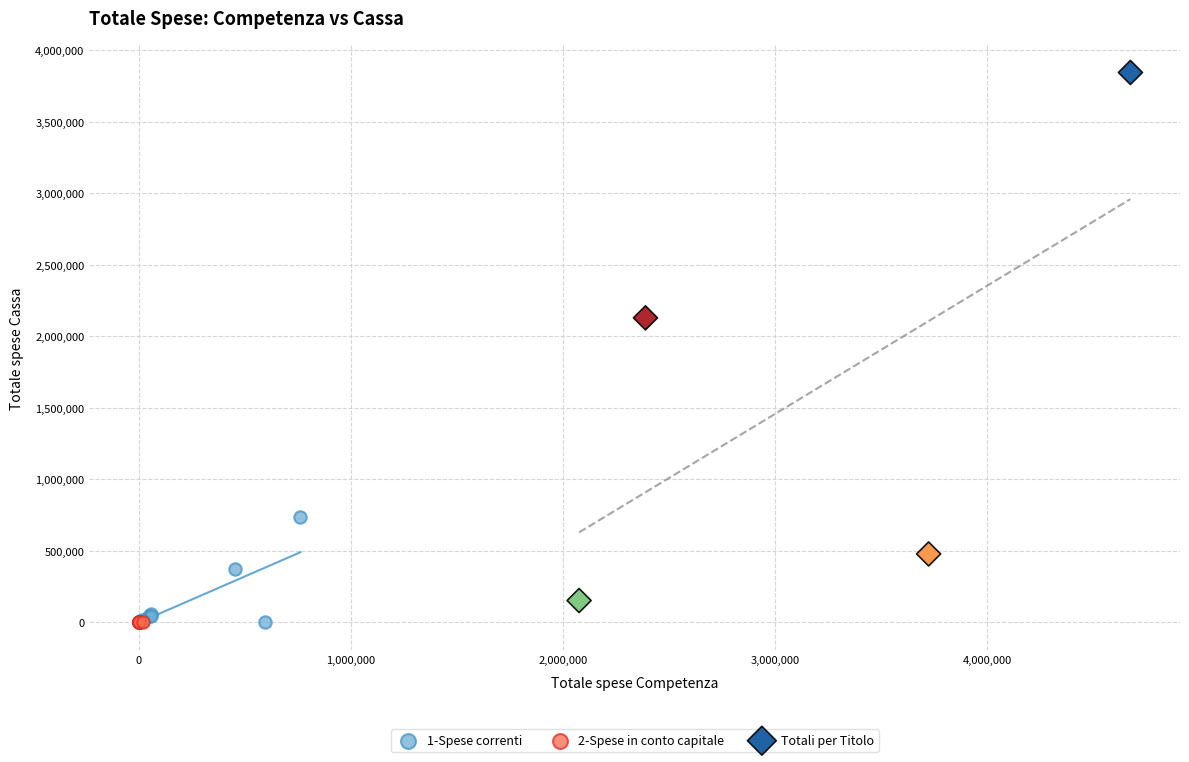

What are all the series names shown in the legend?

1-Spese correnti, 2-Spese in conto capitale, Totali per Titolo